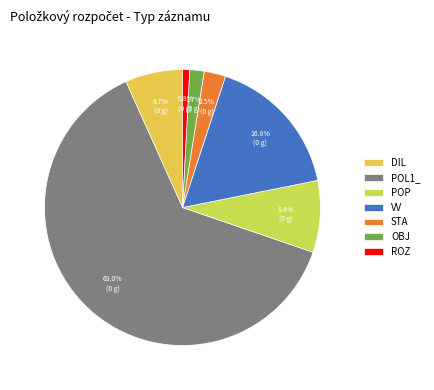

What is the majority slice?

POL1_